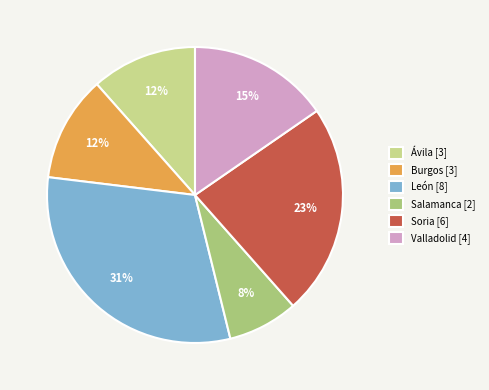

To the nearest percent, what is the combined percentage of Ávila and Soria?

35%